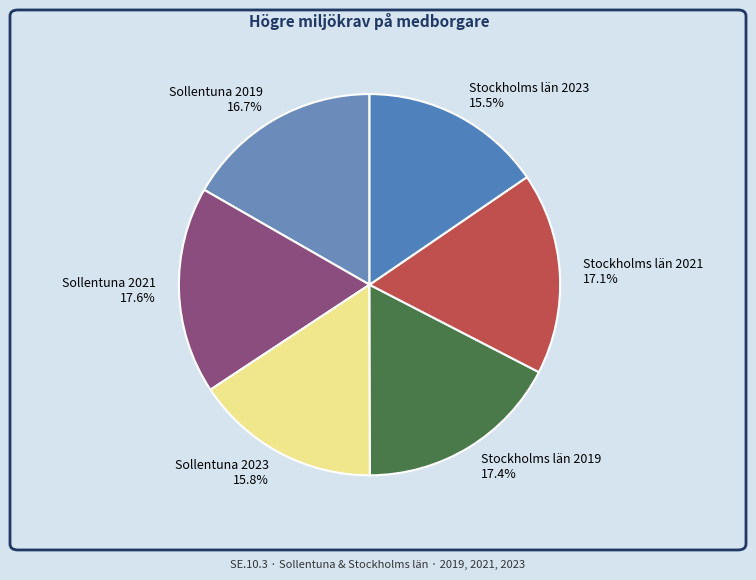

Is there any slice that represents more than half of the pie?

No